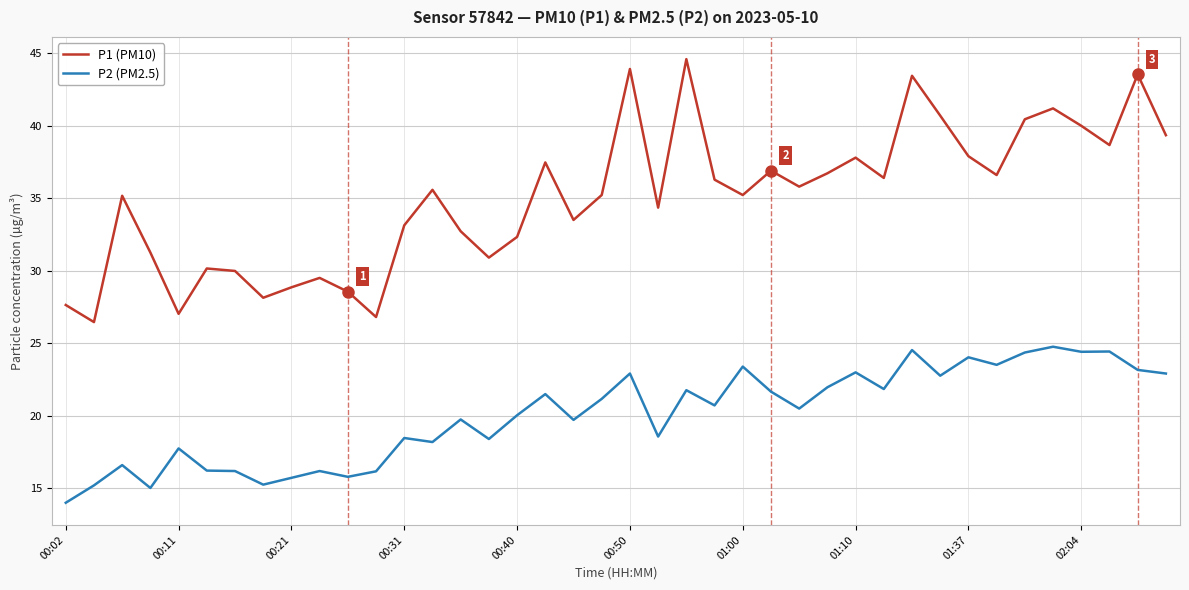

What is the smallest value displayed?

14.0